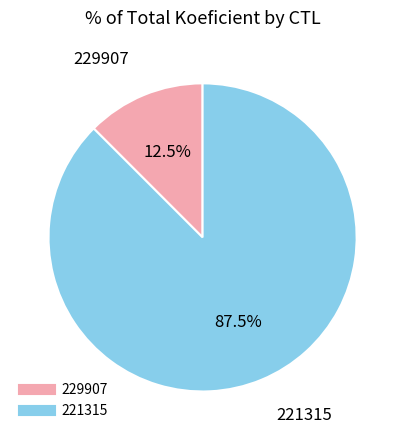

Rank the categories by value from highest to lowest.

221315, 229907